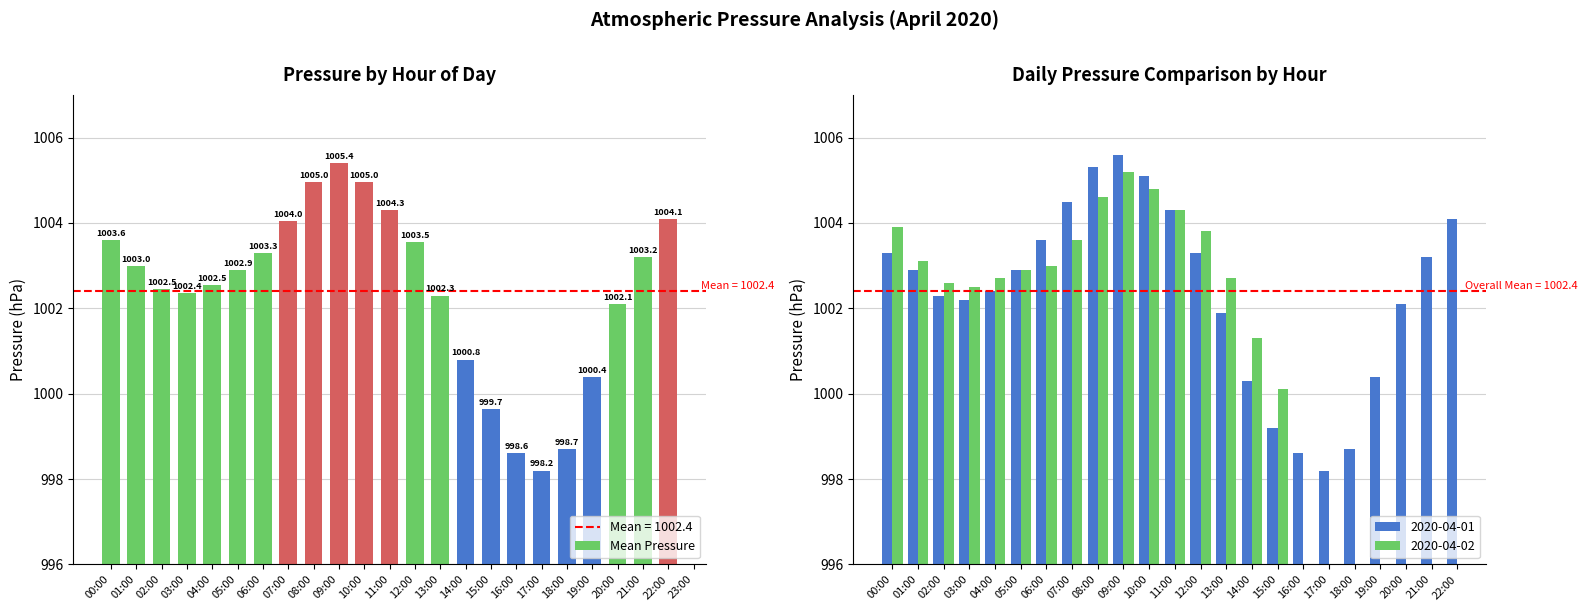

What is the label of the 6th bar from the left?

05:00